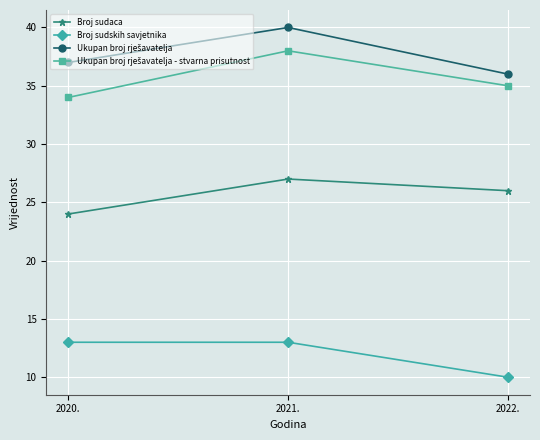

Rank the categories by Broj sudaca value from lowest to highest.

2020., 2022., 2021.